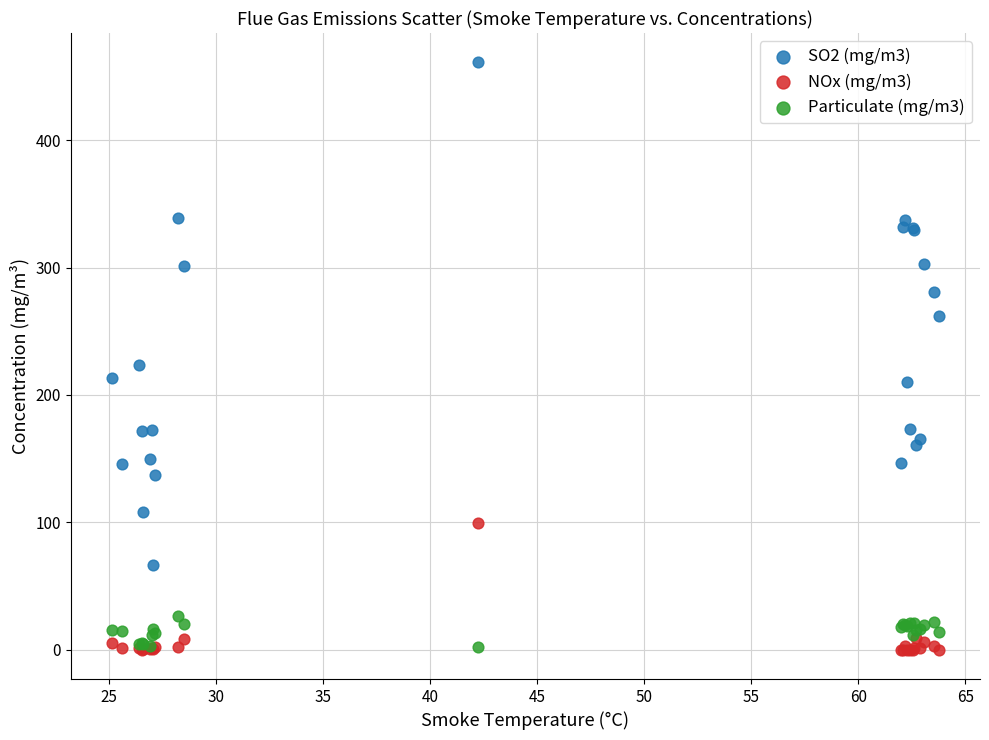

Across all series, what Y value is closest to 230?

223.4